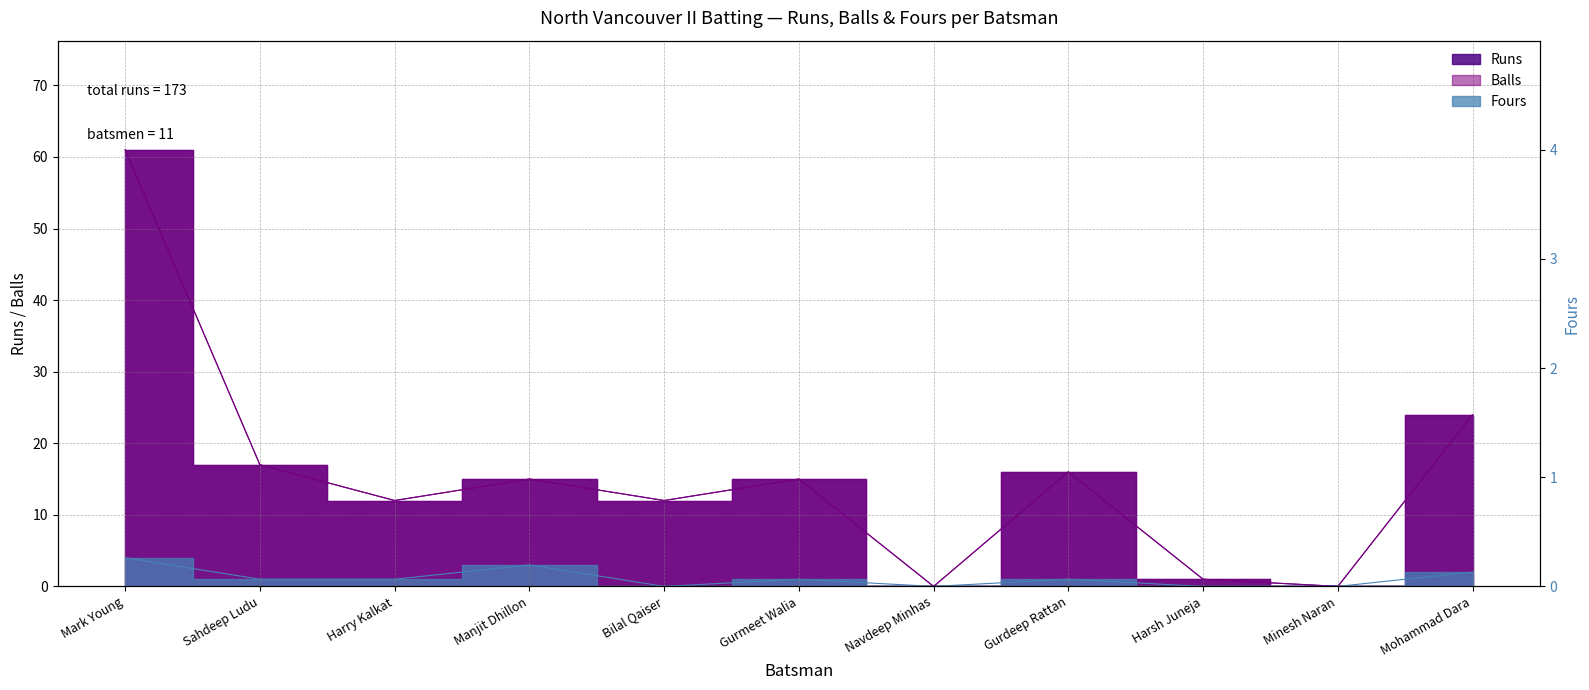

What is the spread (max minus min) of values at Mohammad Dara?

22